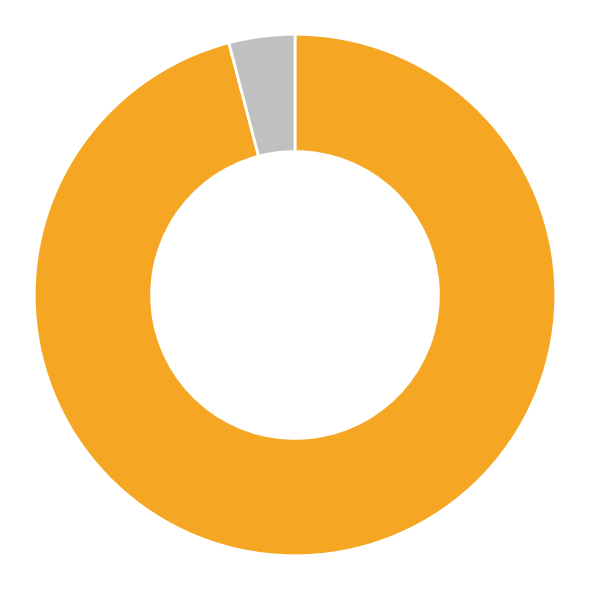

To the nearest percent, what is the average slice percentage?

50%